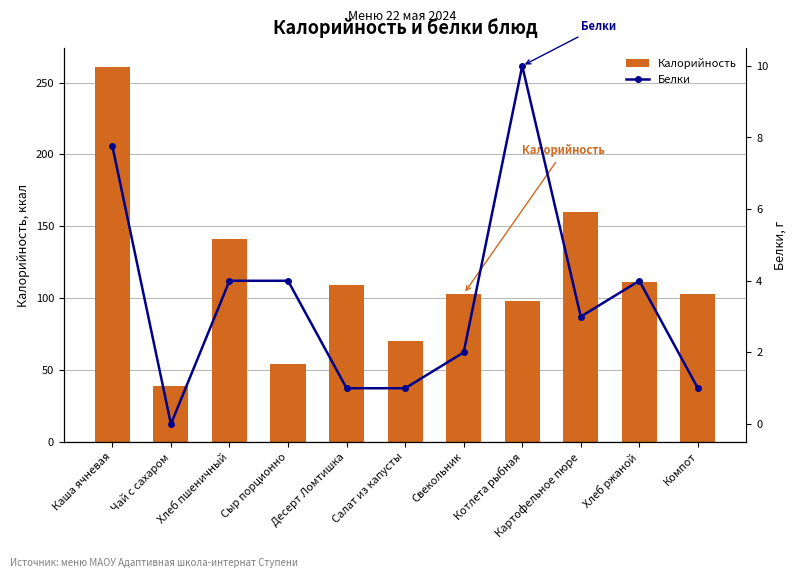

Rank the categories by Калорийность value from highest to lowest.

Каша ячневая, Картофельное пюре, Хлеб пшеничный, Хлеб ржаной, Десерт Ломтишка, Свекольник, Компот, Котлета рыбная, Салат из капусты, Сыр порционно, Чай с сахаром